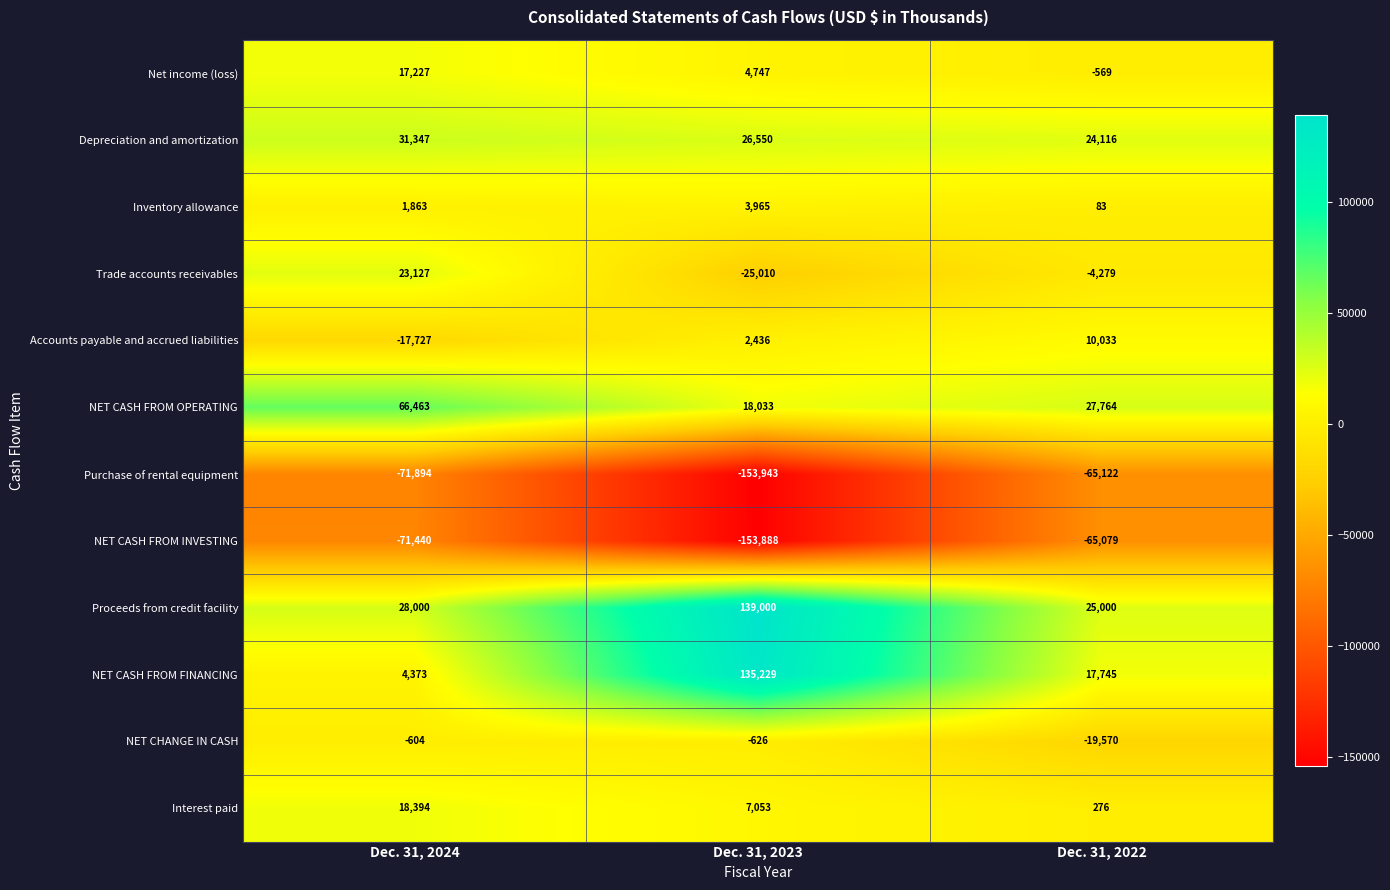

What is the spread (max minus min) of values at Dec. 31, 2022?

92886